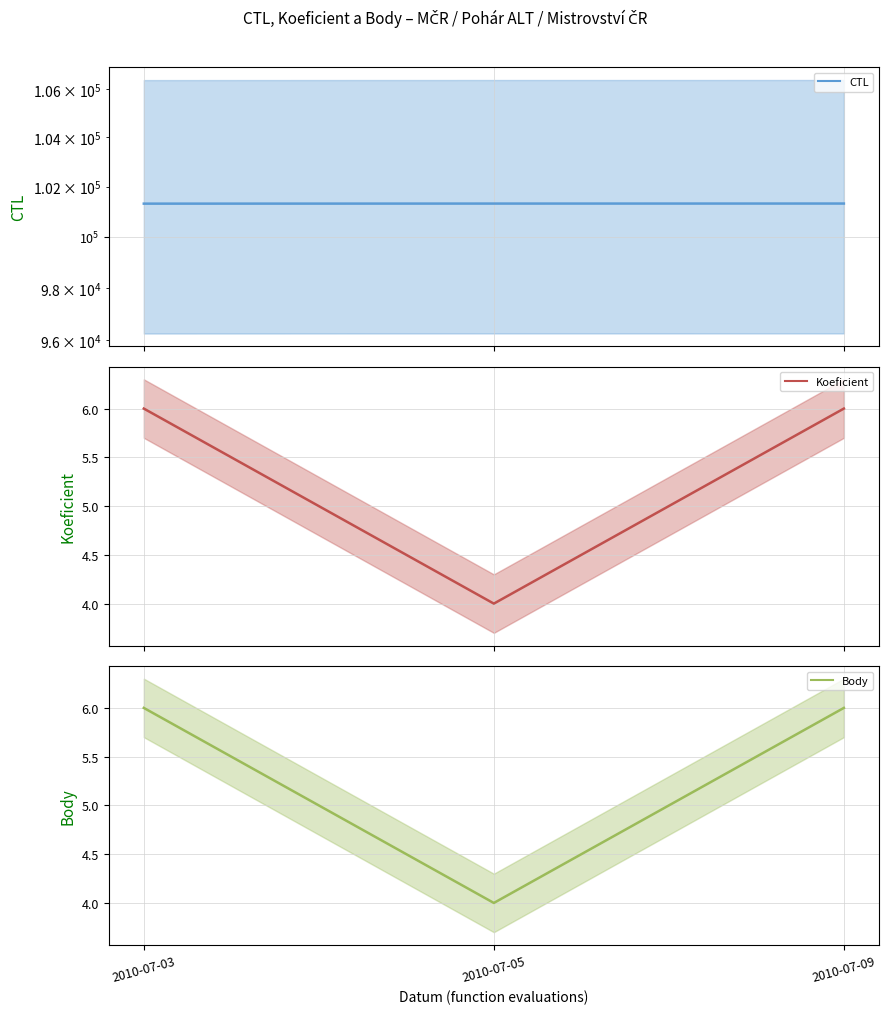

Reading left to right, what are all the values shown in this chart?

CTL: 2010-07-03=101312	2010-07-05=101315	2010-07-09=101316
Koeficient: 2010-07-03=6	2010-07-05=4	2010-07-09=6
Body: 2010-07-03=6	2010-07-05=4	2010-07-09=6